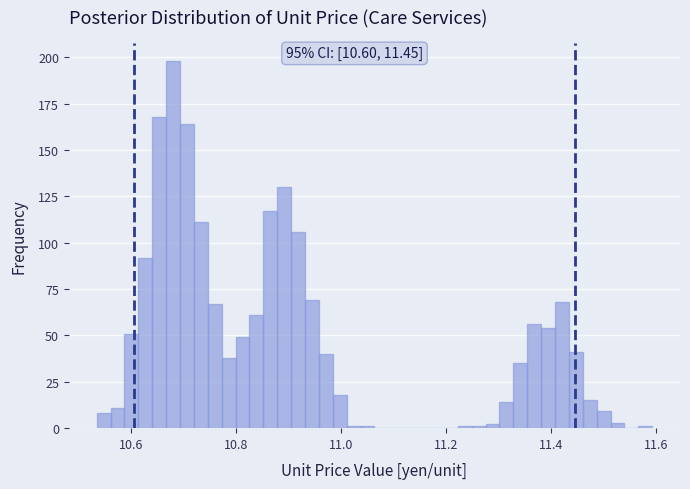

Around what value on the x-axis is the tallest bar? Give the approximate position of its centre, as read against the axis.

10.68